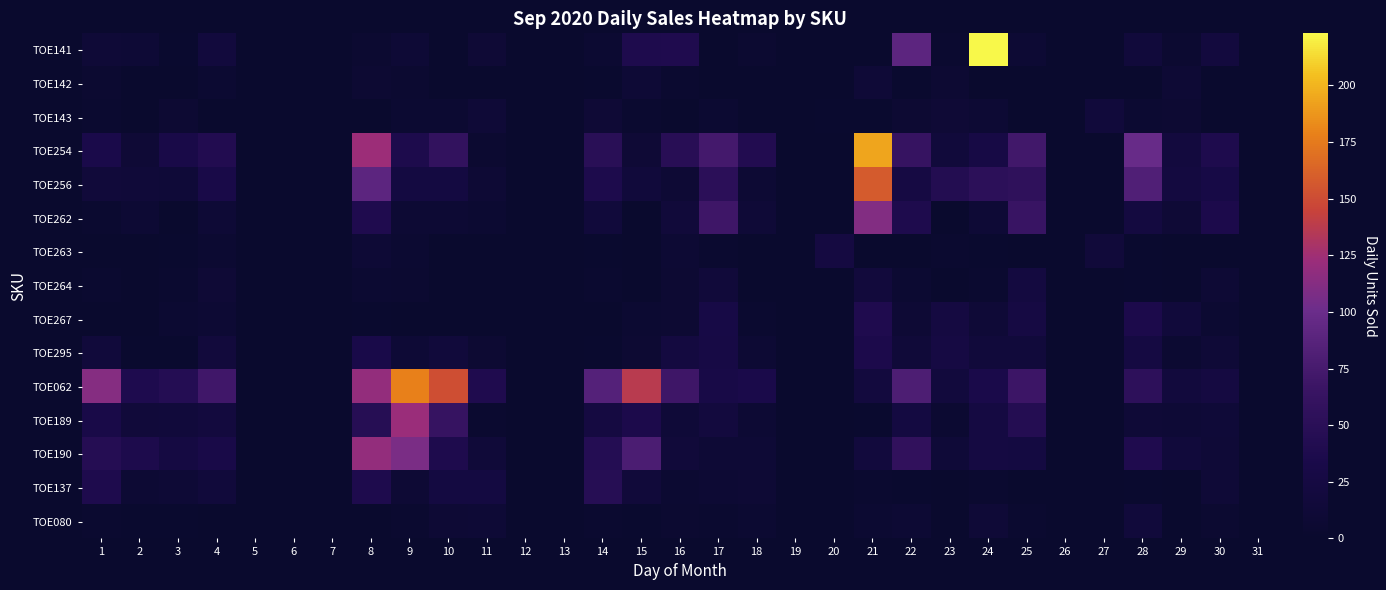

At 26, list the series in order from smallest to largest.

TOE141, TOE142, TOE143, TOE254, TOE256, TOE262, TOE263, TOE264, TOE267, TOE295, TOE062, TOE189, TOE190, TOE137, TOE080